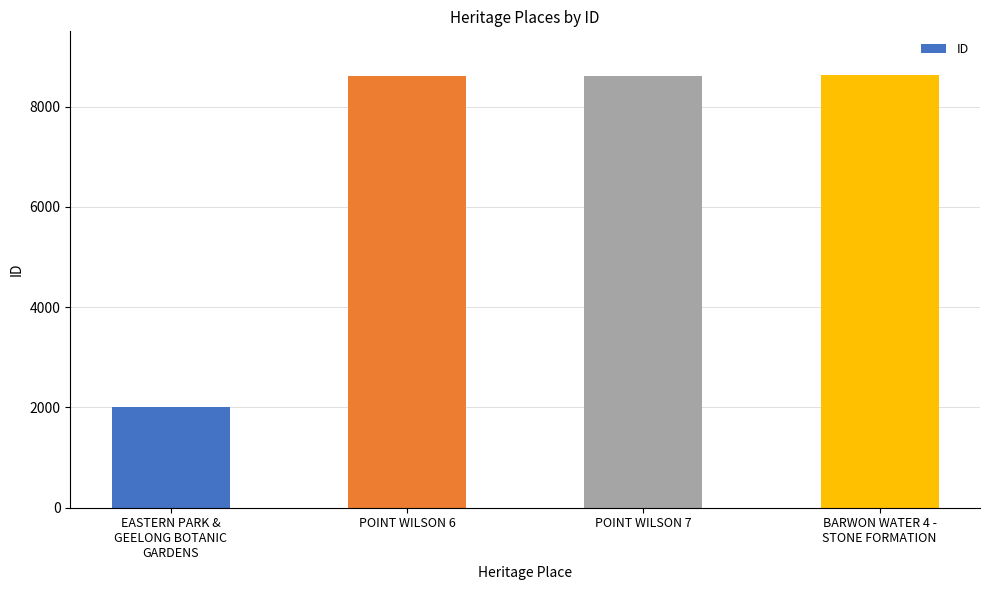

What is the difference between the maximum and minimum values?

6625